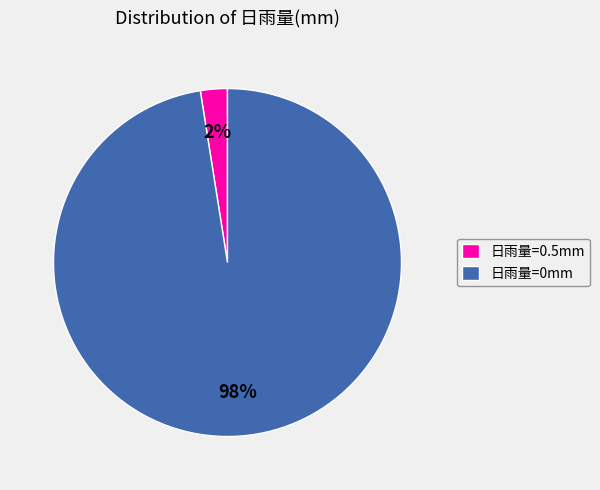

Is there any slice that represents more than half of the pie?

Yes